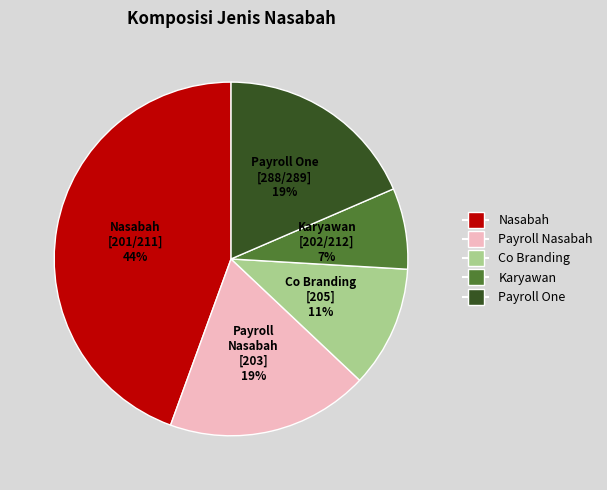

Does Nasabah represent more than half of the total?

No